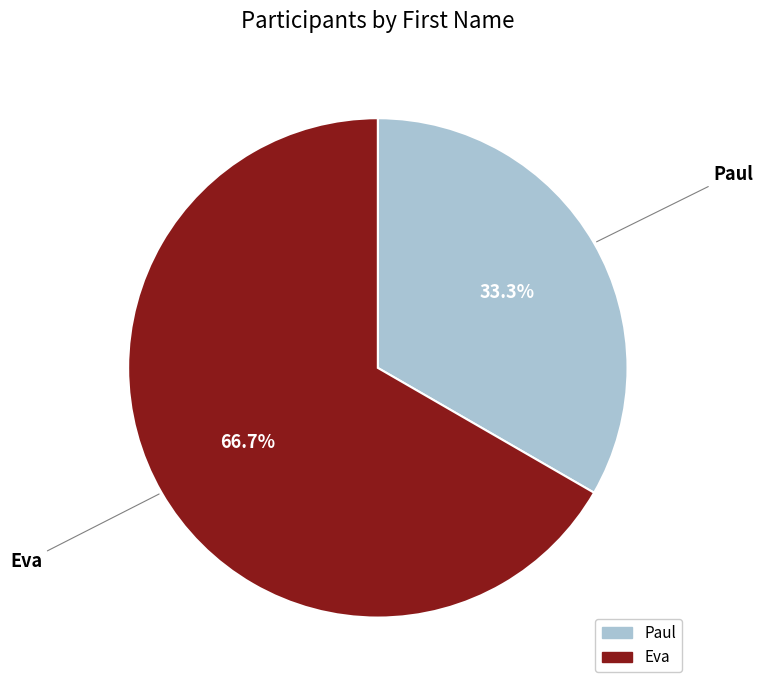

Does any single category account for the majority?

Yes